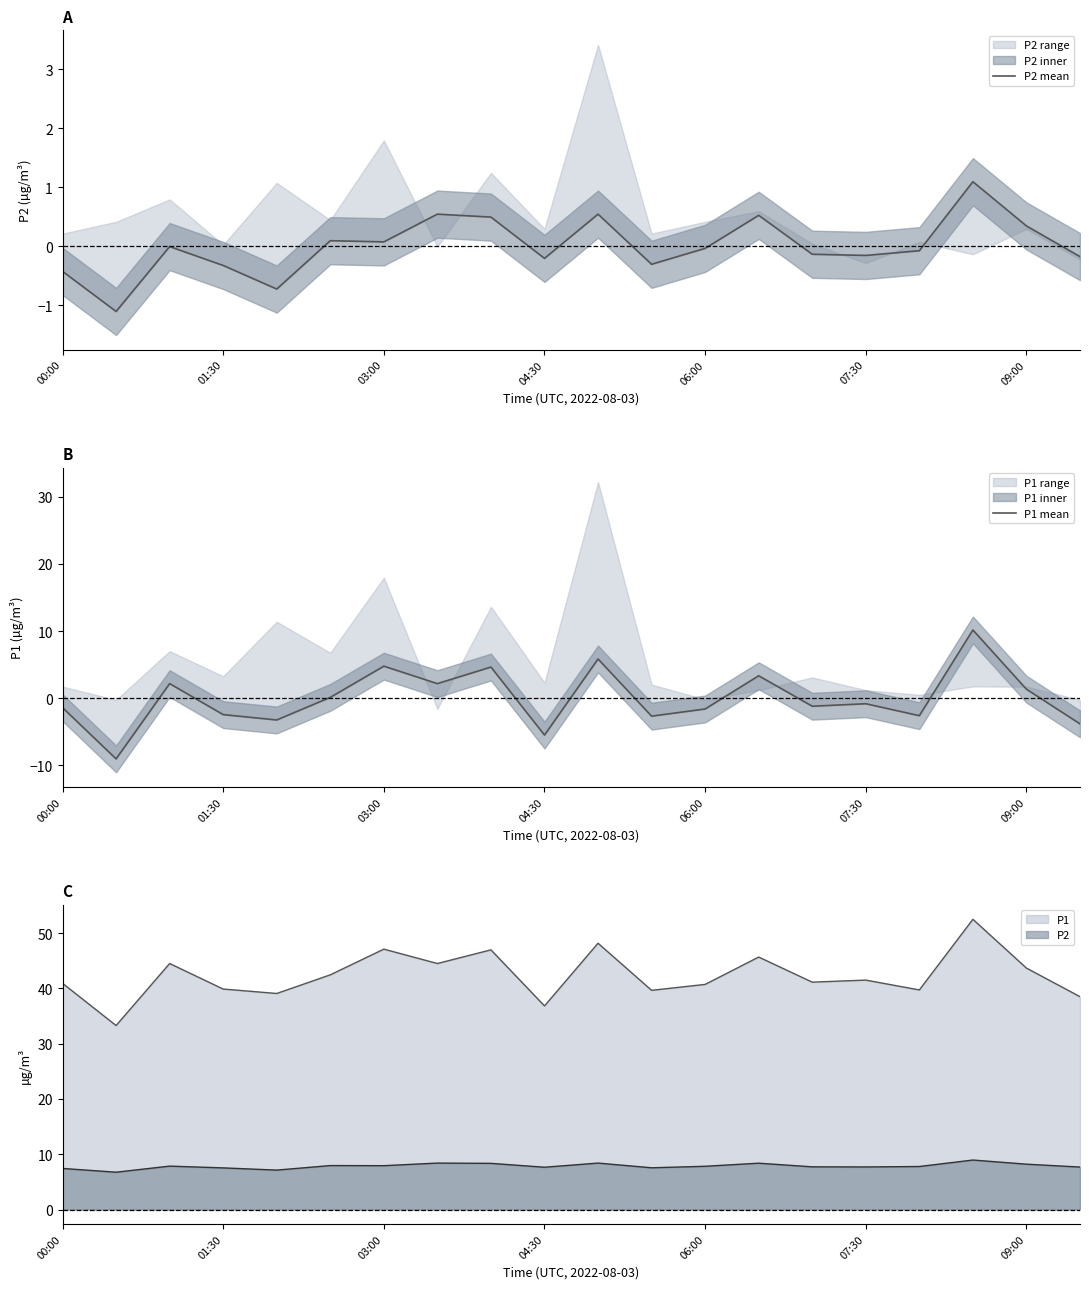

What is the highest value of the P1 series?

52.5